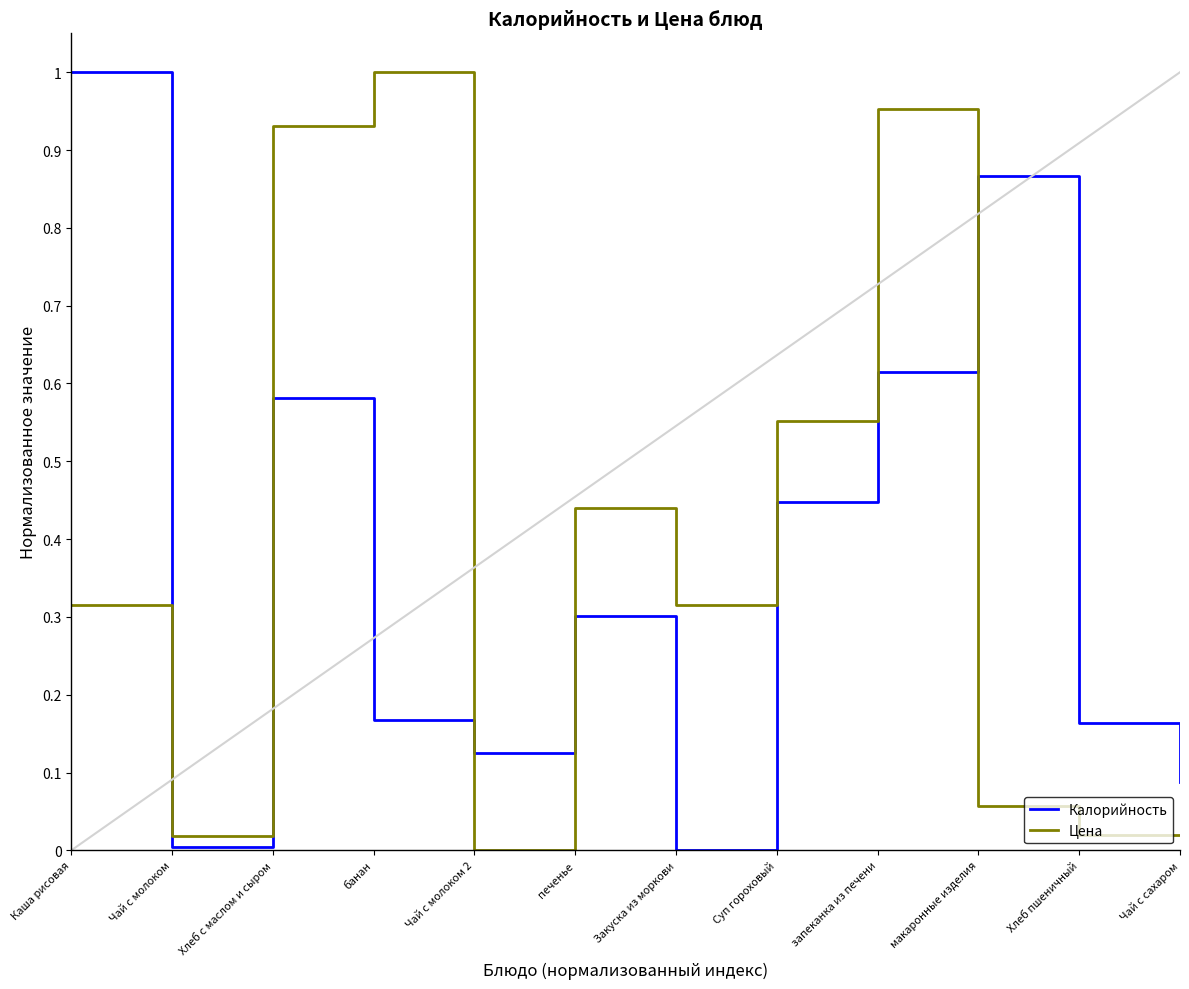

How many lines are shown in the chart?

2